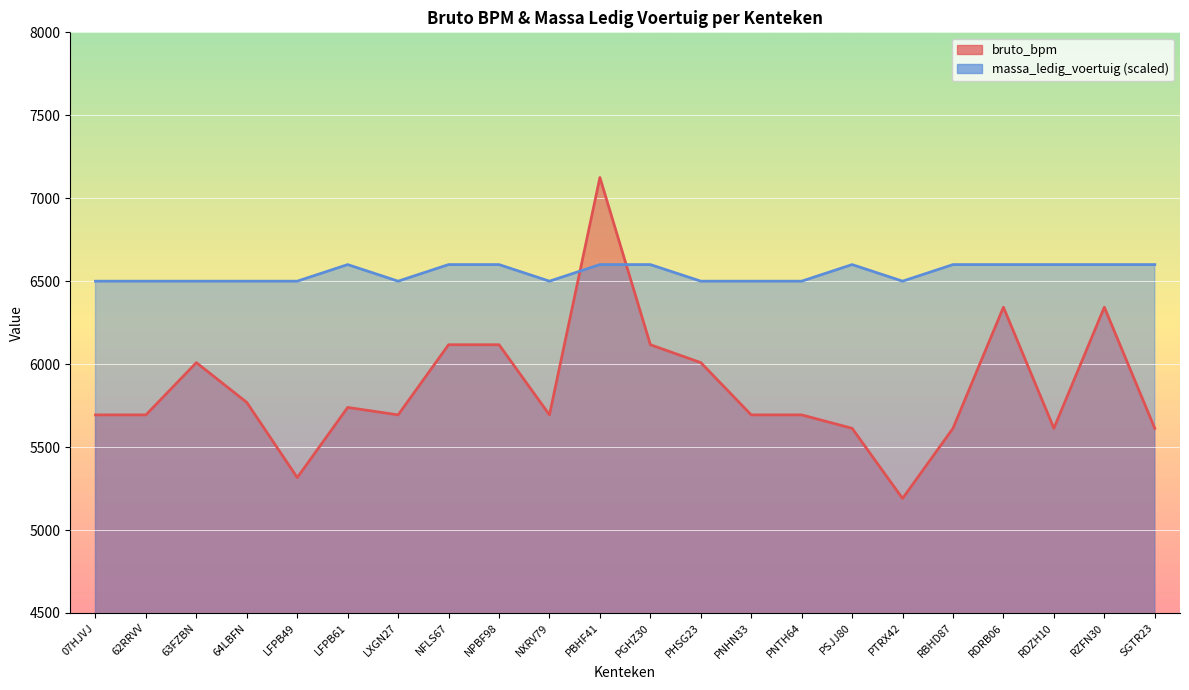

At how many categories does at least one series exceed 6639?

1